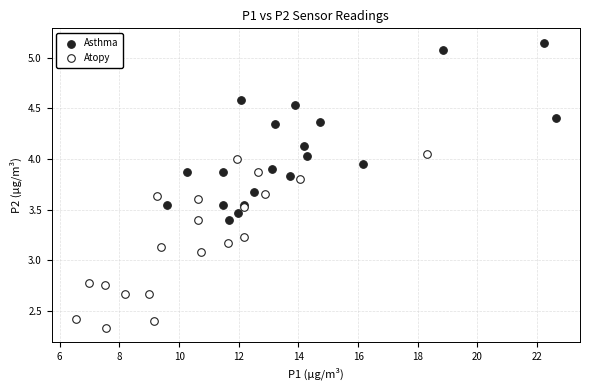

Which series contains the lowest Y value?

Atopy